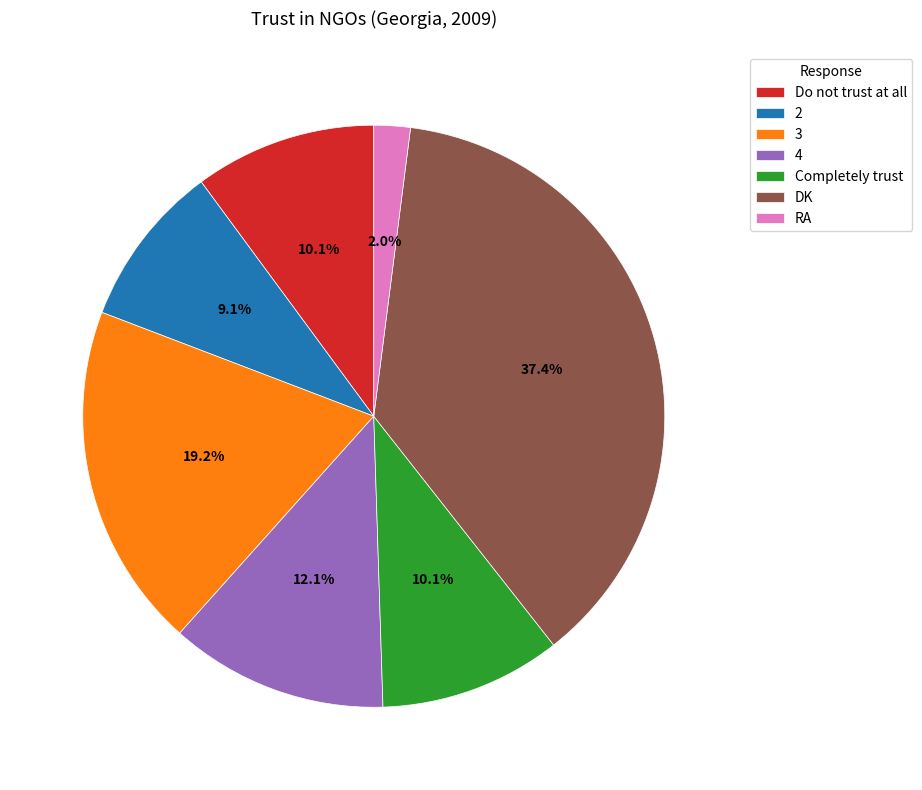

Between 3 and 4, which is larger?

3